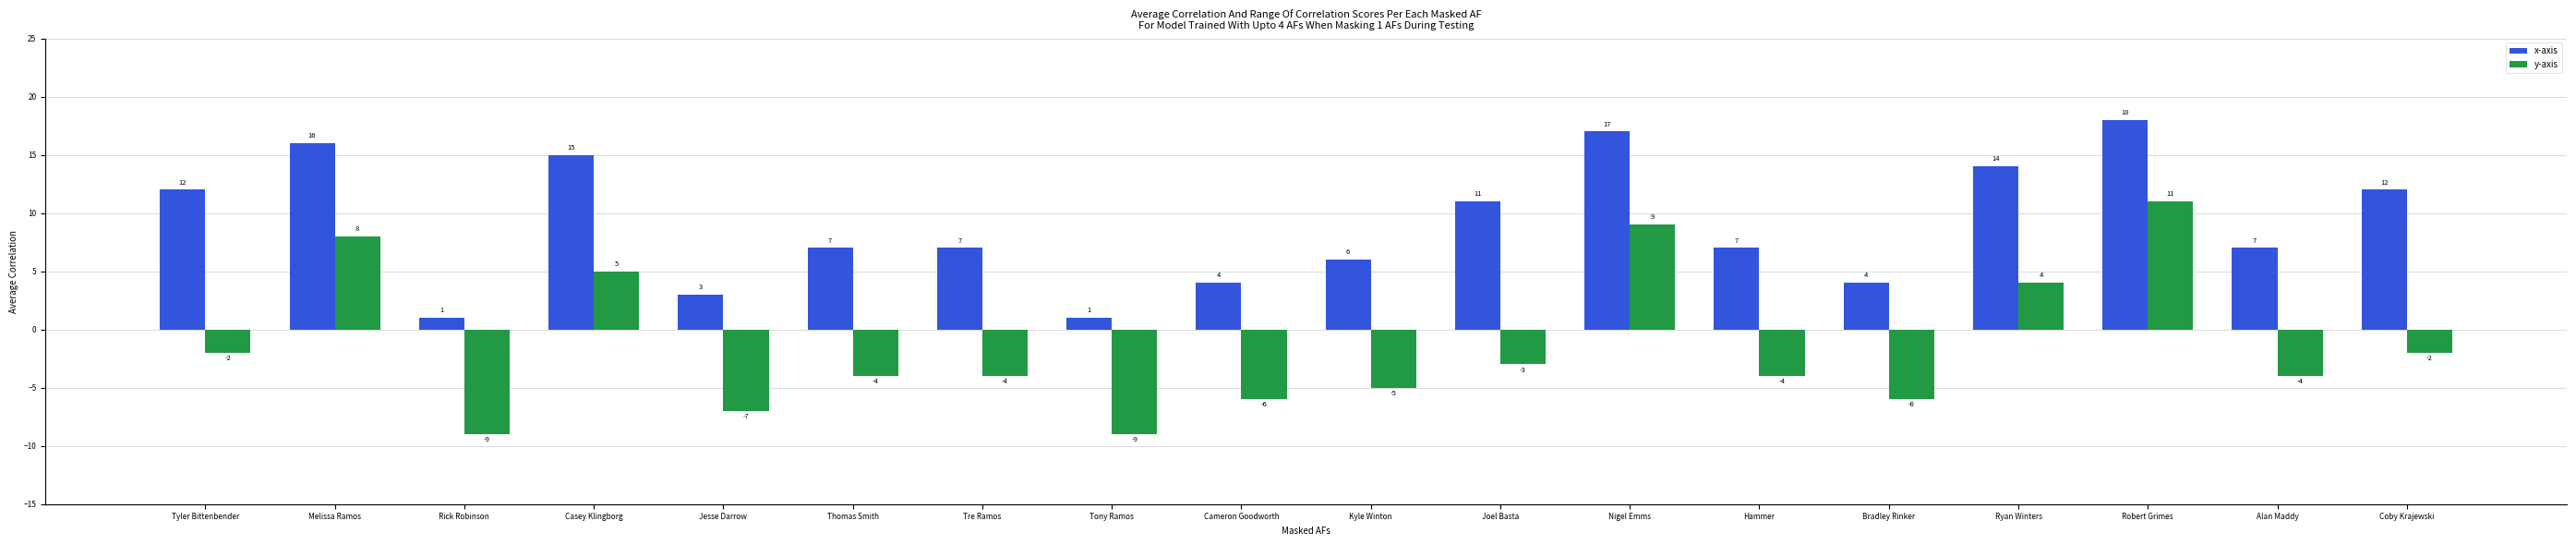

Reading left to right, what are all the values shown in this chart?

x-axis: 12	16	1	15	3	7	7	1	4	6	11	17	7	4	14	18	7	12
y-axis: -2	8	-9	5	-7	-4	-4	-9	-6	-5	-3	9	-4	-6	4	11	-4	-2